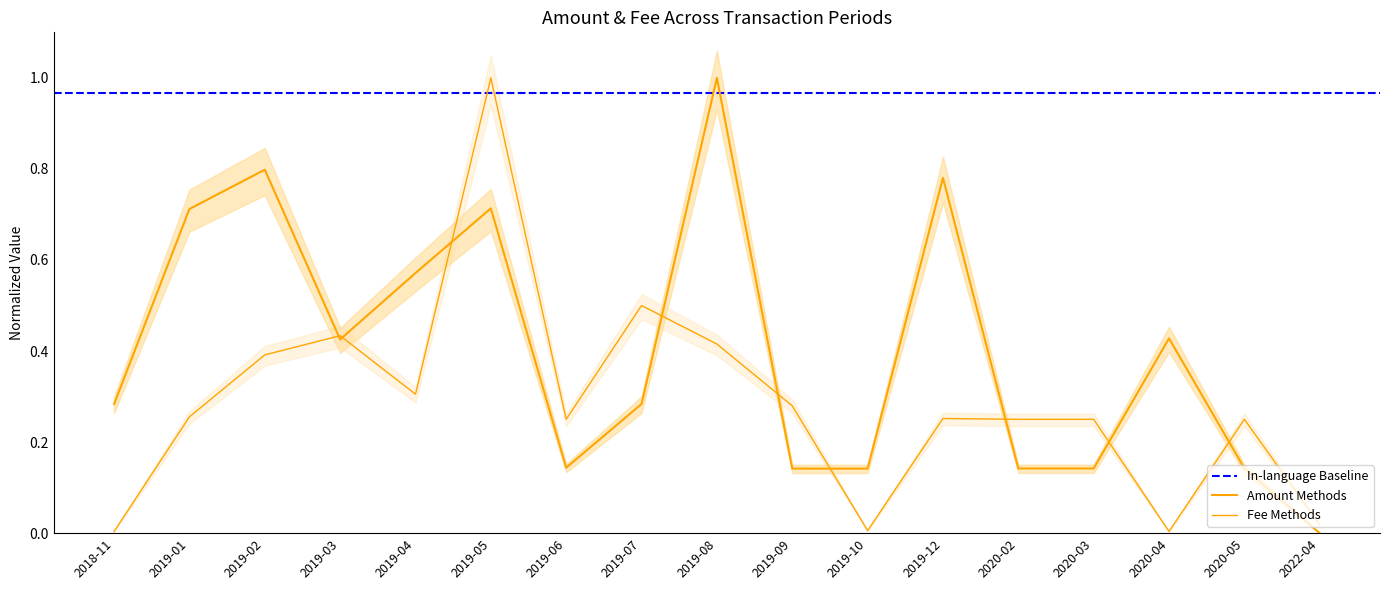

Between 2019-02 and 2019-03, which series saw the biggest shift?

Amount